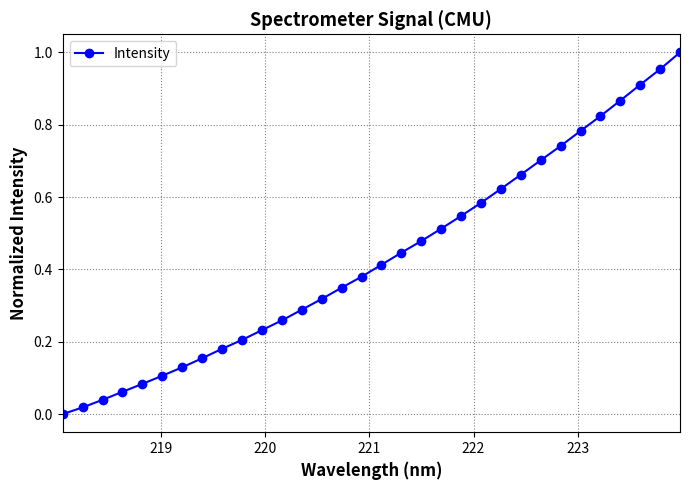

True or false: there are more than 2 points higher than both neighbors.

False